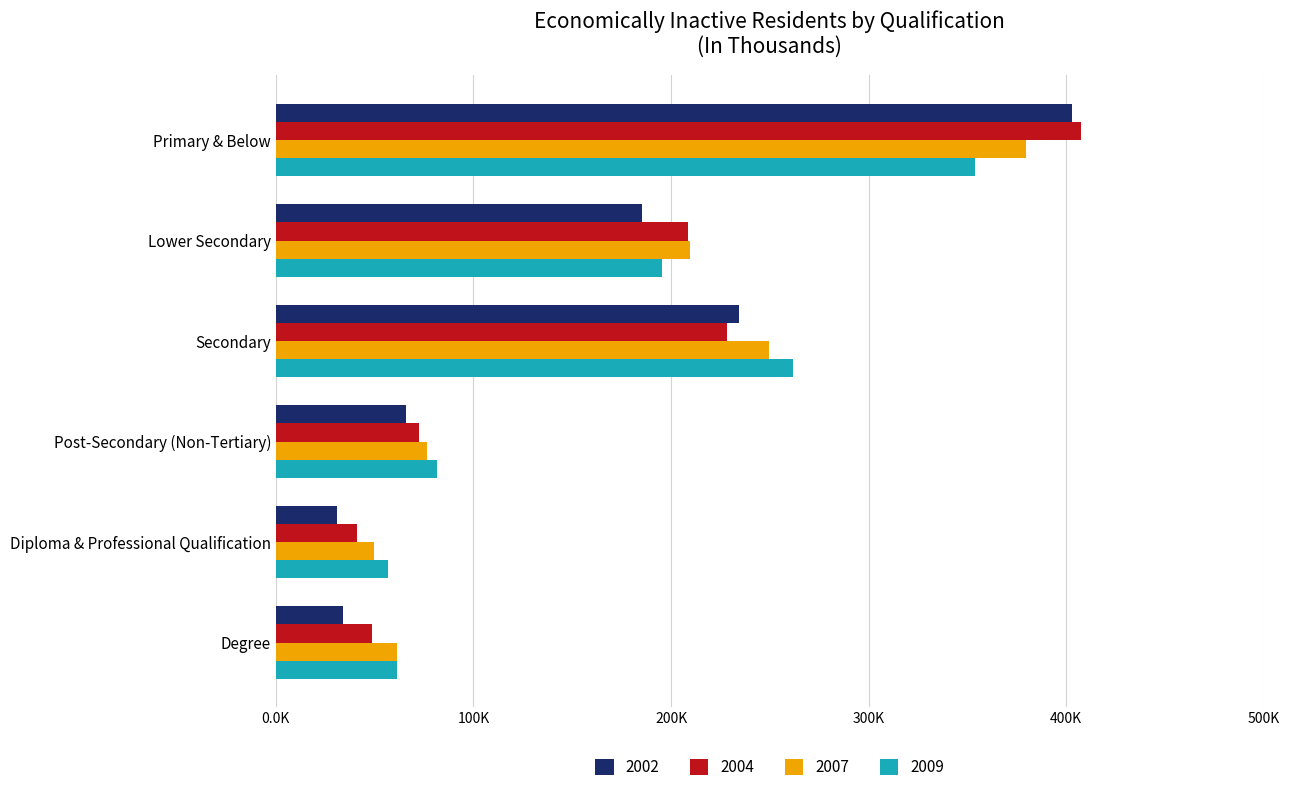

What is the minimum value shown in the chart?

31.1